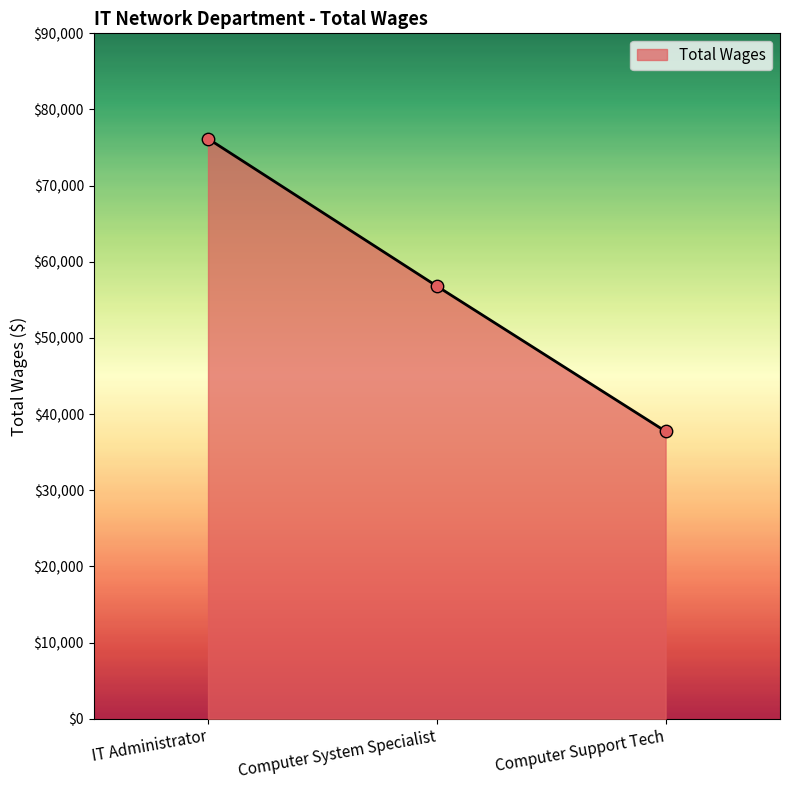

What is the change in value from Computer System Specialist to Computer Support Tech?

-19070